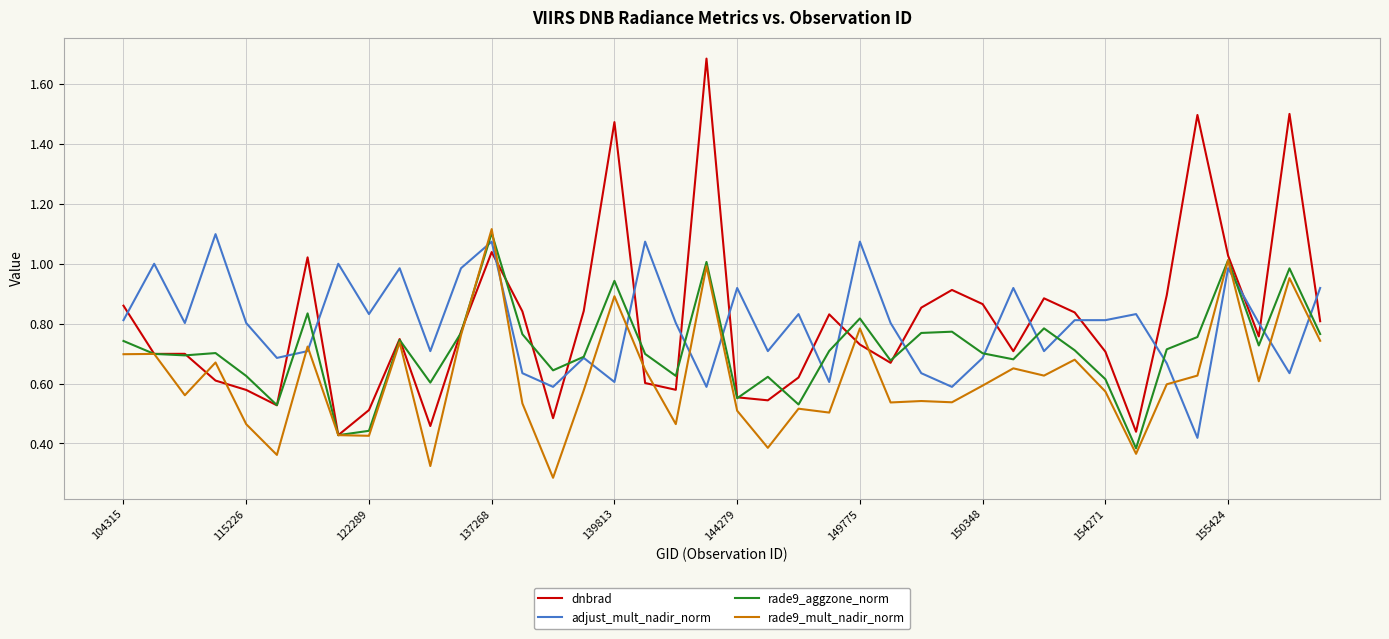

What is the maximum value shown in the chart?

1.7